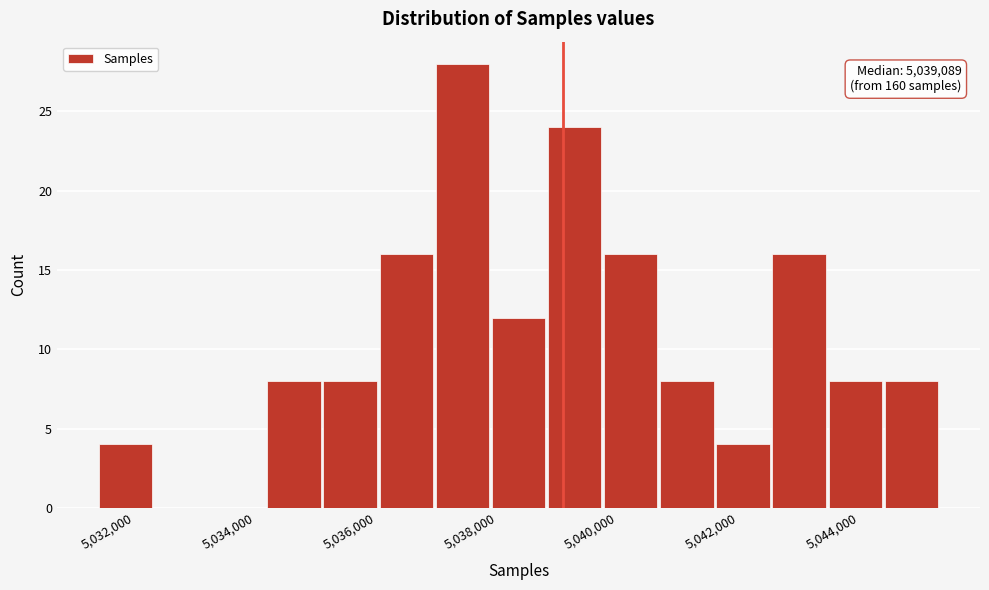

Over which range of the x-axis is the bar tallest?

5037000 to 5037800